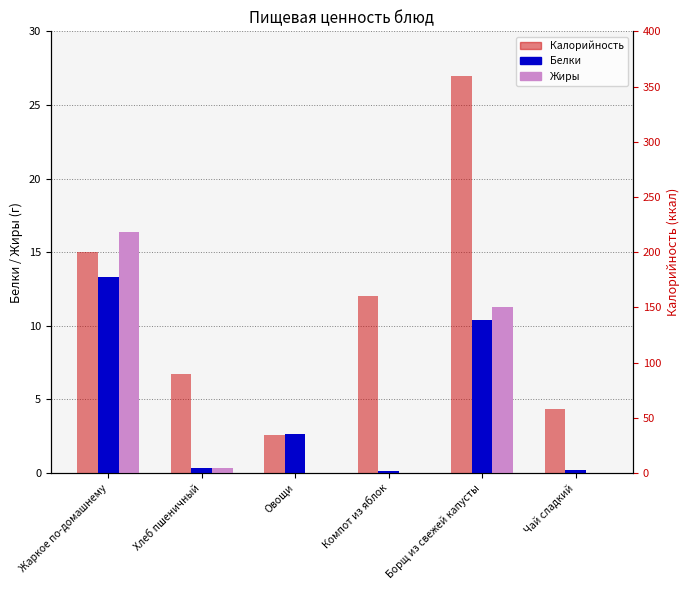

What is the difference between the Белки values at Компот из яблок and Хлеб пшеничный?

0.2